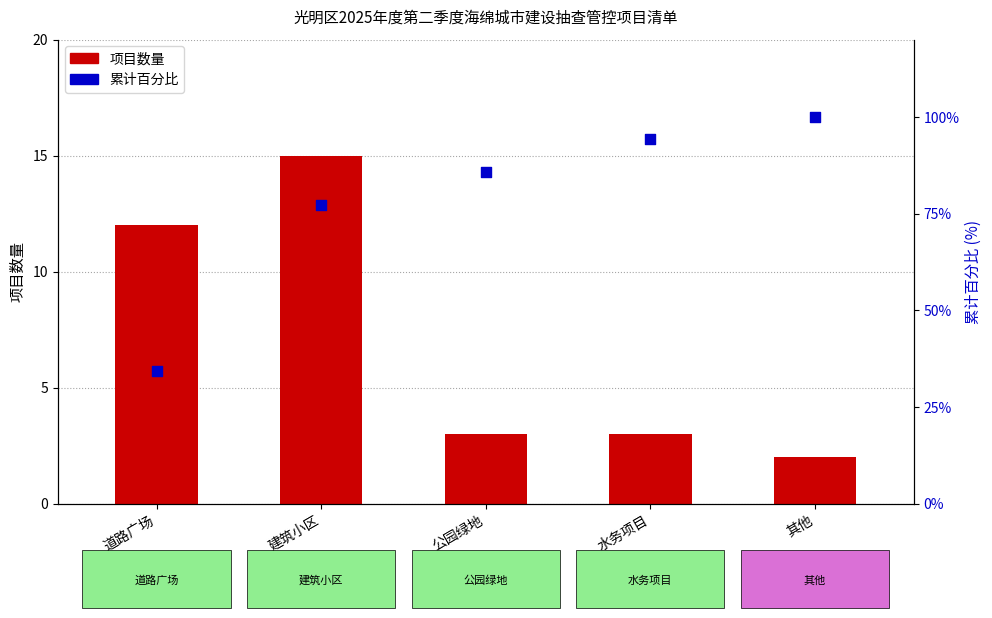

What are all the series names shown in the legend?

项目数量, 累计百分比